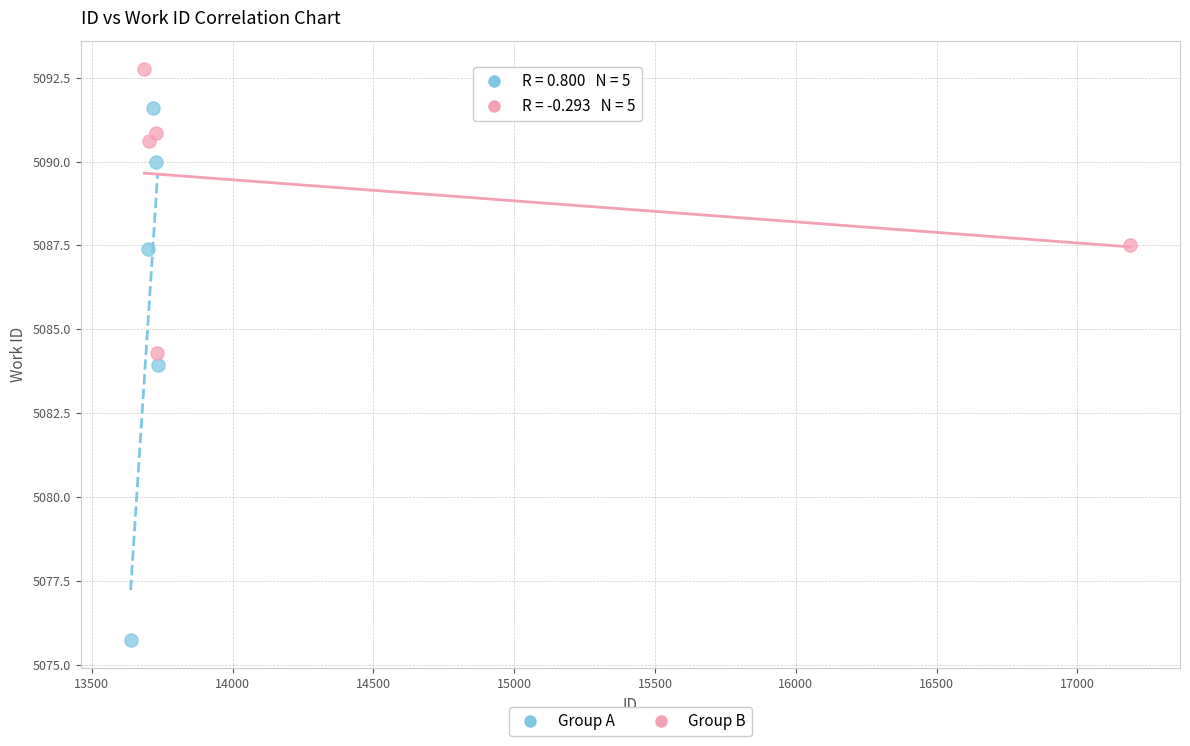

Which series contains the highest Y value?

Group B